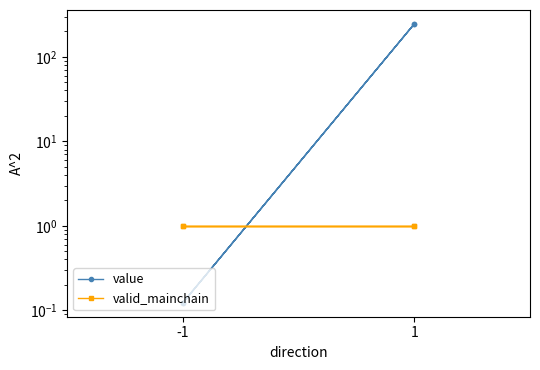

Which label corresponds to the largest value in the chart?

1